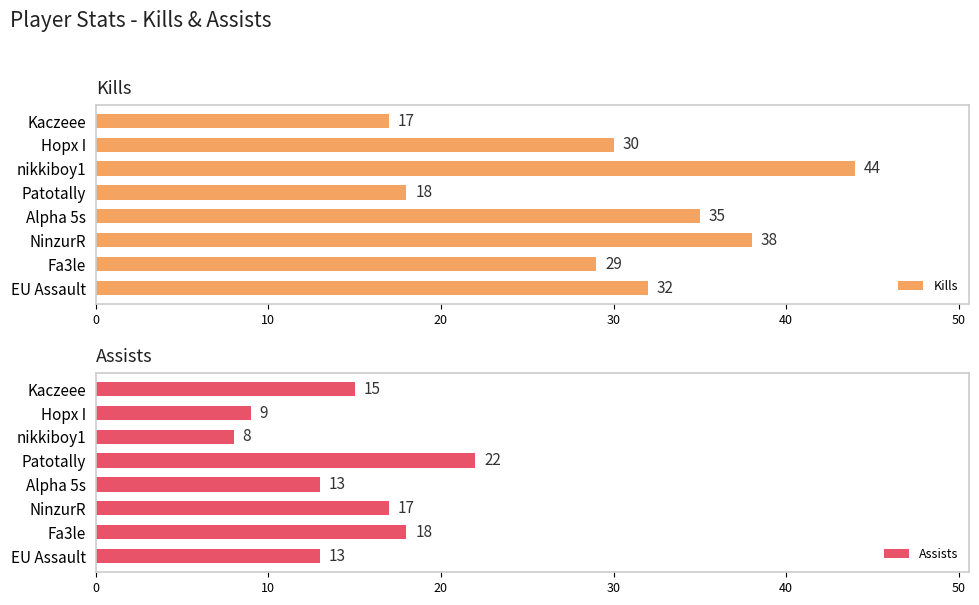

What is the approximate value of Assists at Hopx I, to the nearest 5?

10